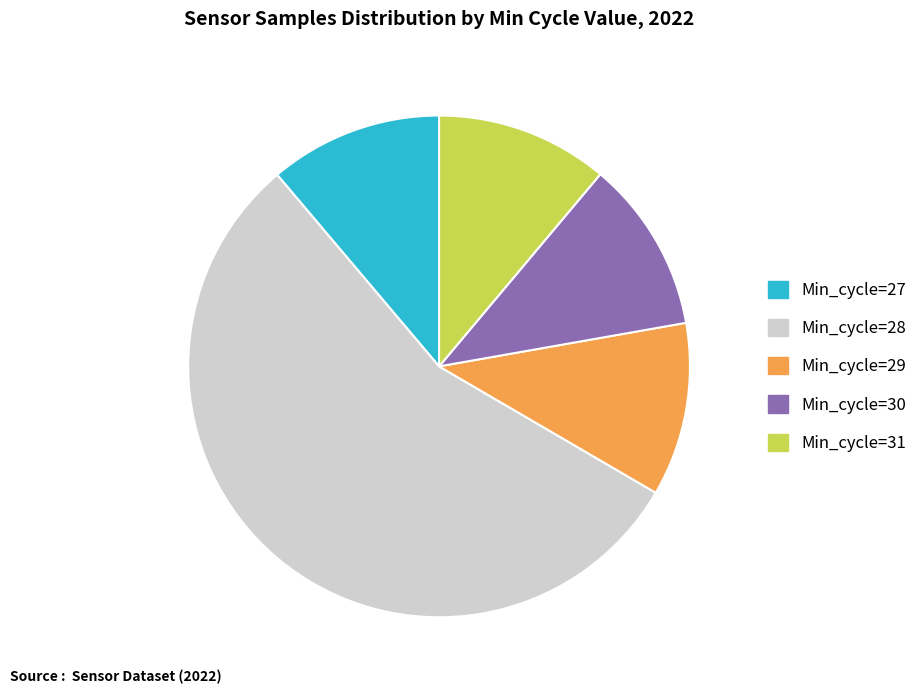

What is the largest slice in the pie chart?

Min_cycle=28